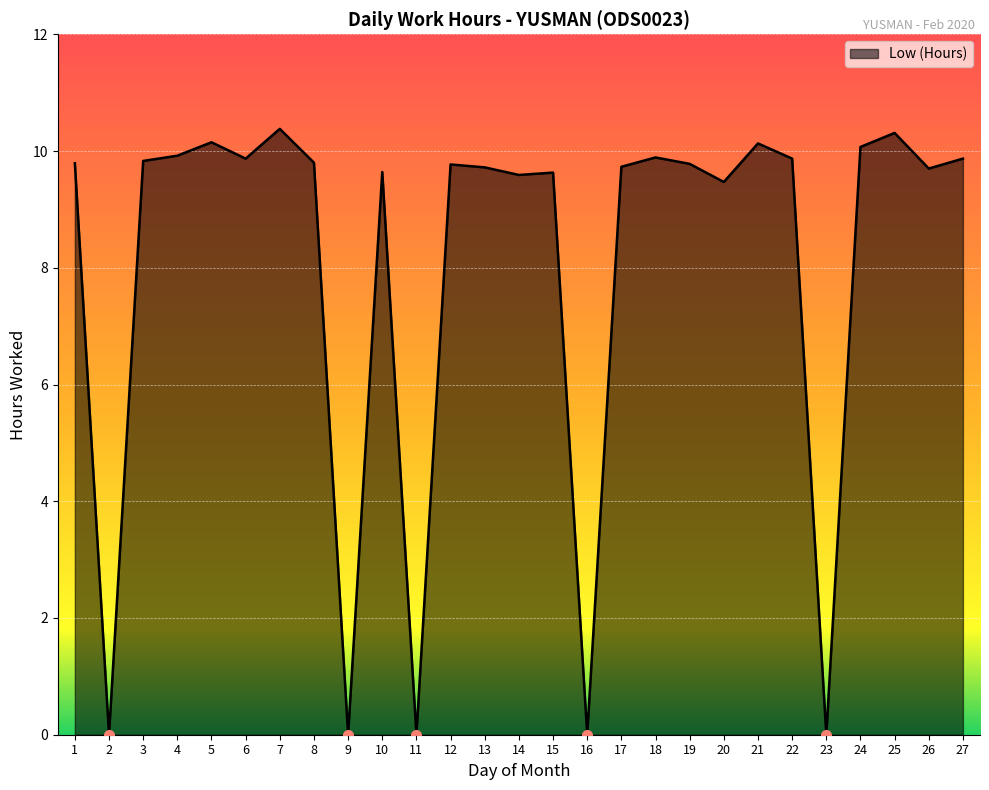

Between 16 and 17, which is larger?

17